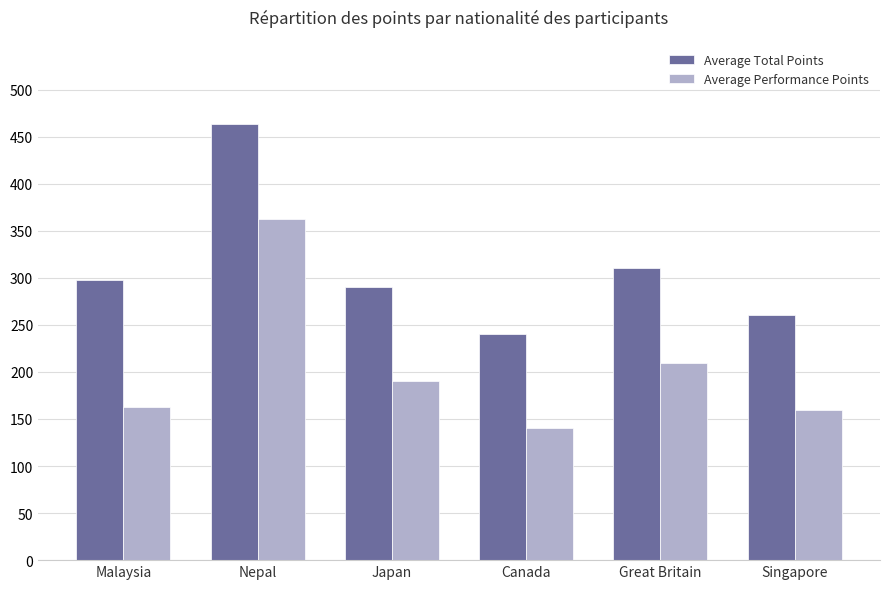

Count the number of categories in the chart.

6